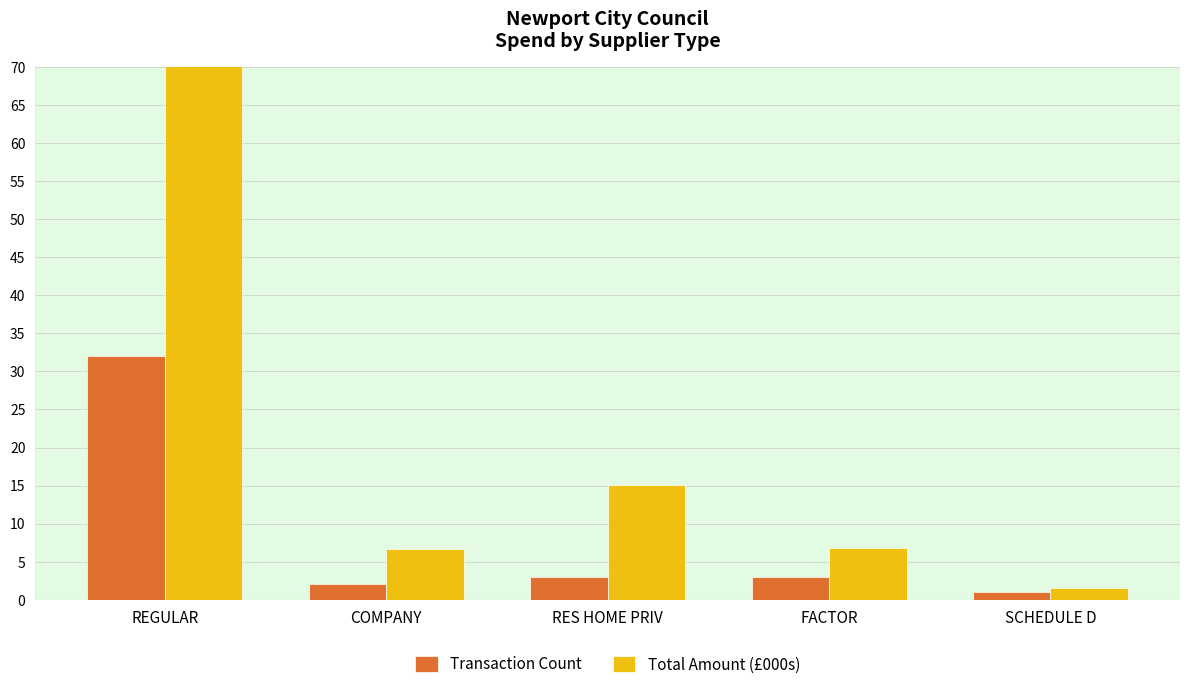

Rank the series at FACTOR from highest to lowest value.

Total Amount (£000s), Transaction Count